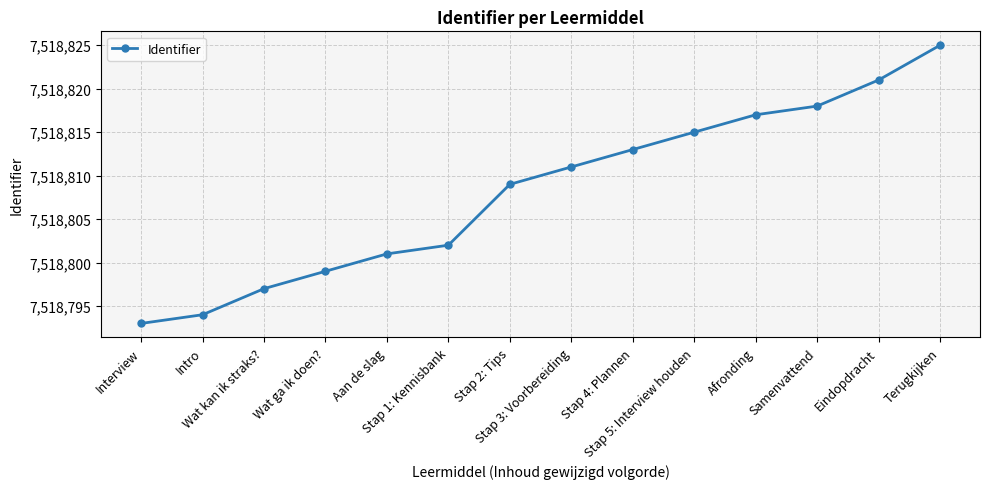

What position from the right is Eindopdracht?

2